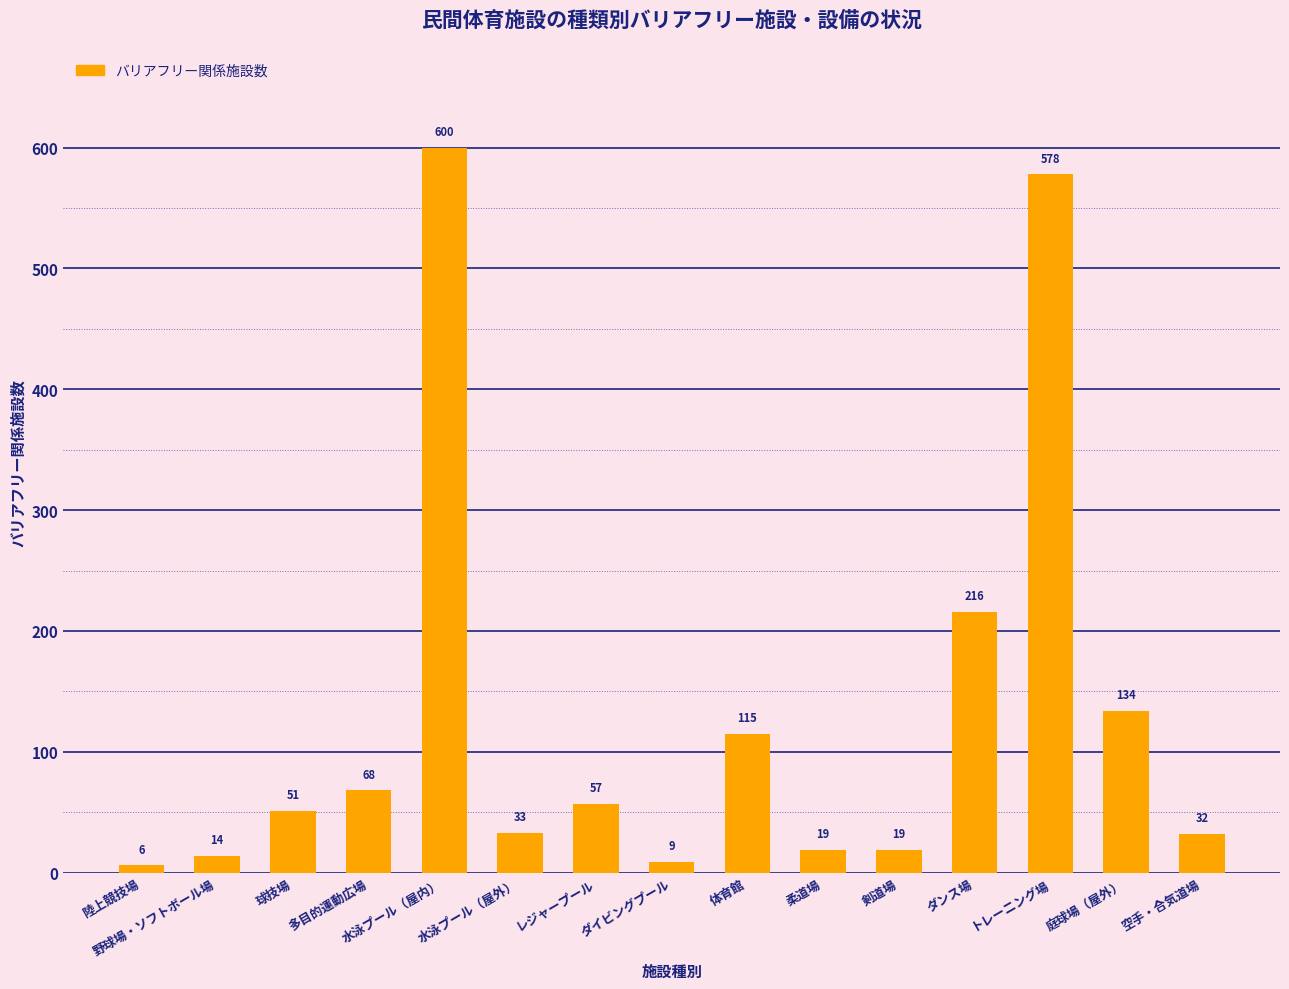

What is the sum of all values?

1951